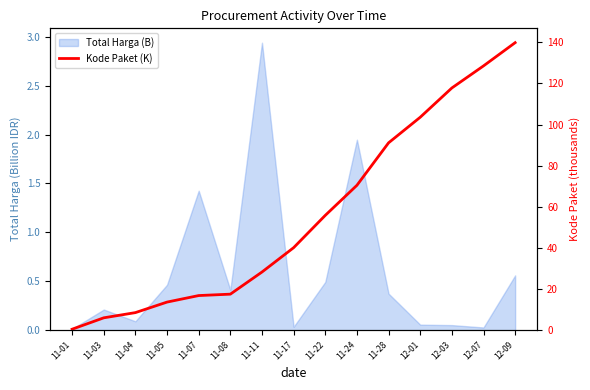

At which label does the data first exceed 40?

11-17